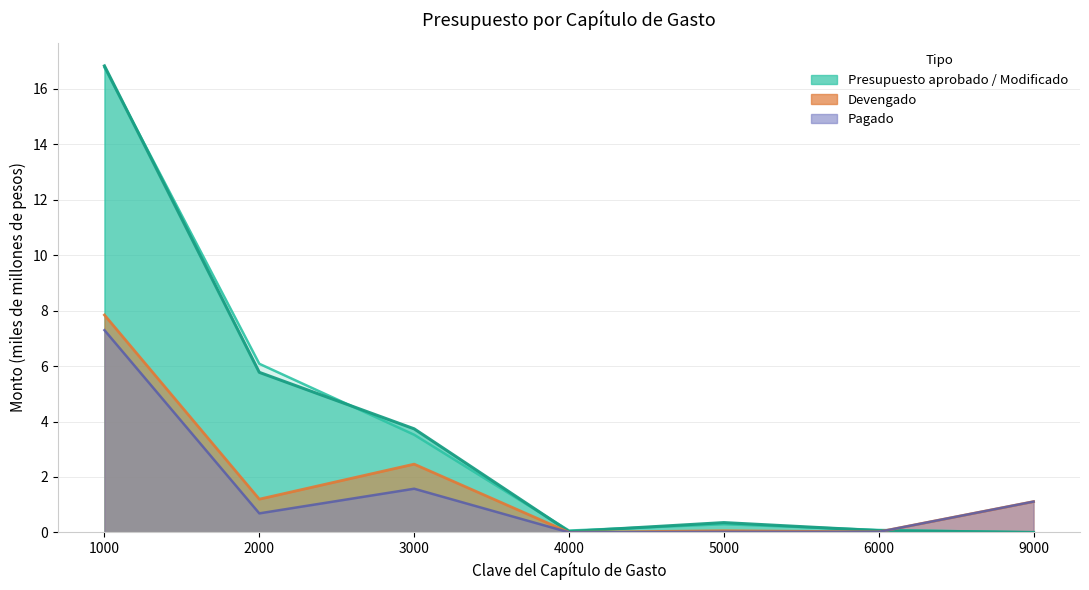

Rank the series at 3000 from lowest to highest value.

Pagado, Devengado, Presupuesto aprobado, Modificado